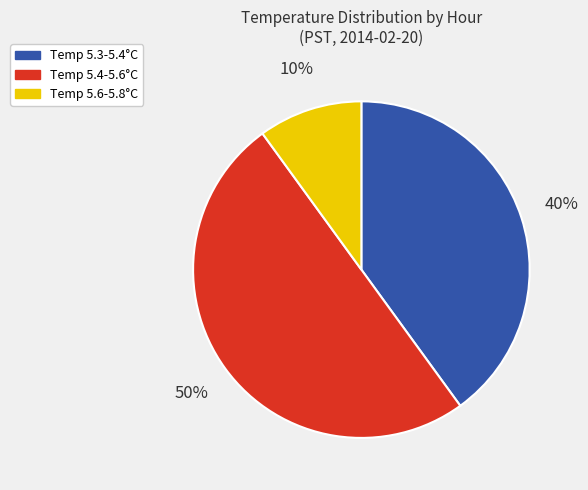

To the nearest percent, what is the difference between the largest and smallest slice percentages?

40%